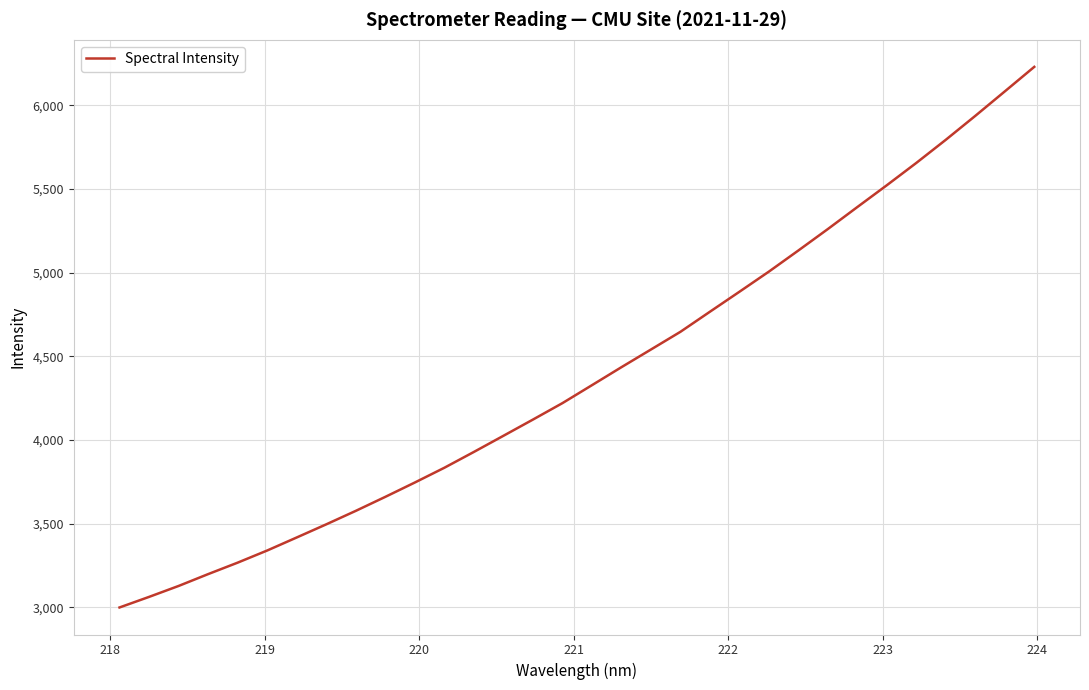

What is the difference between the maximum and minimum values?

3231.2